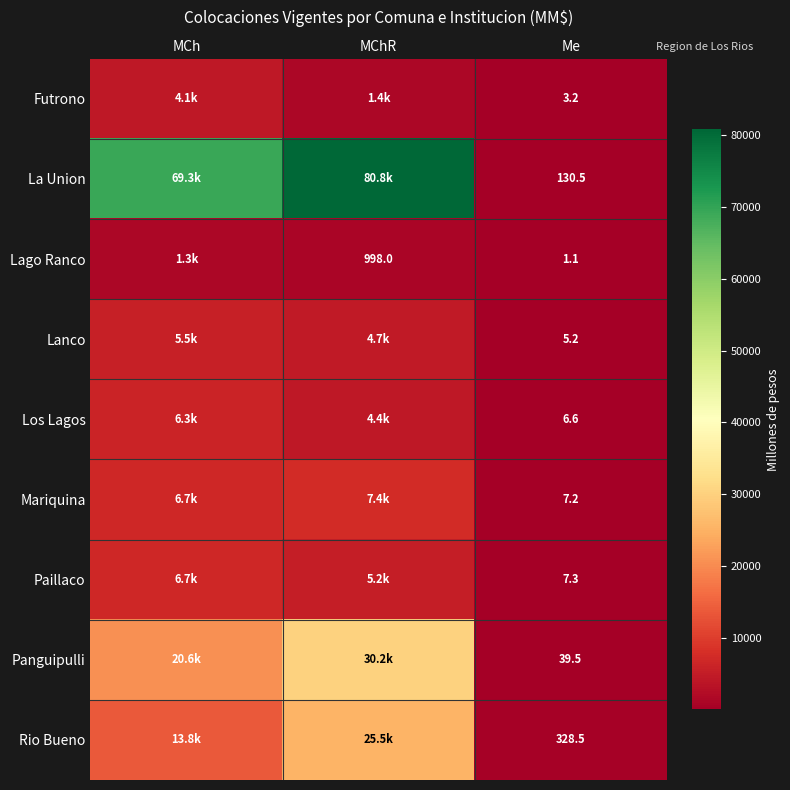

At how many categories does at least one series exceed 12524?

2